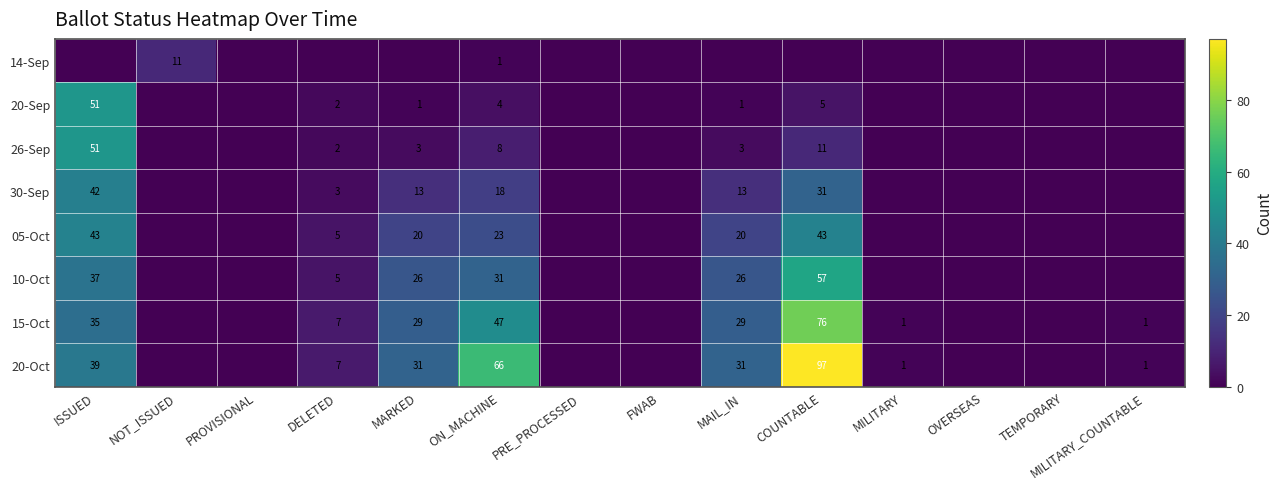

At ON_MACHINE, list the series in order from smallest to largest.

14-Sep, 20-Sep, 26-Sep, 30-Sep, 05-Oct, 10-Oct, 15-Oct, 20-Oct